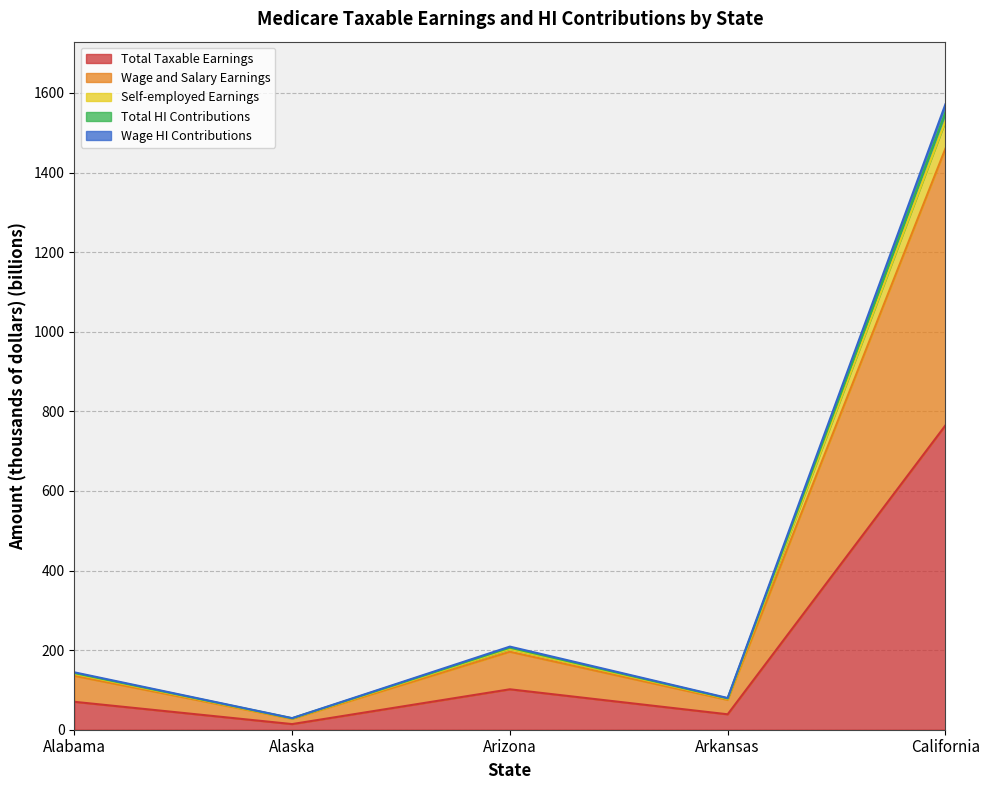

What value does the Total HI Contributions series have at Arkansas?

78.7